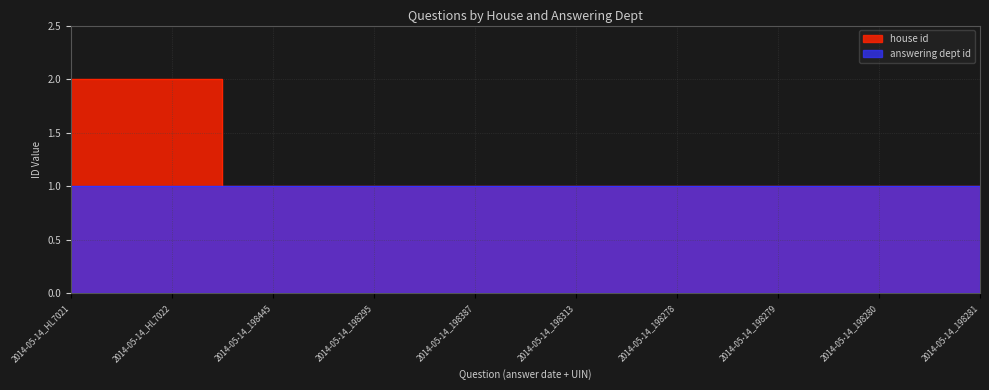

What is the maximum value shown in the chart?

2